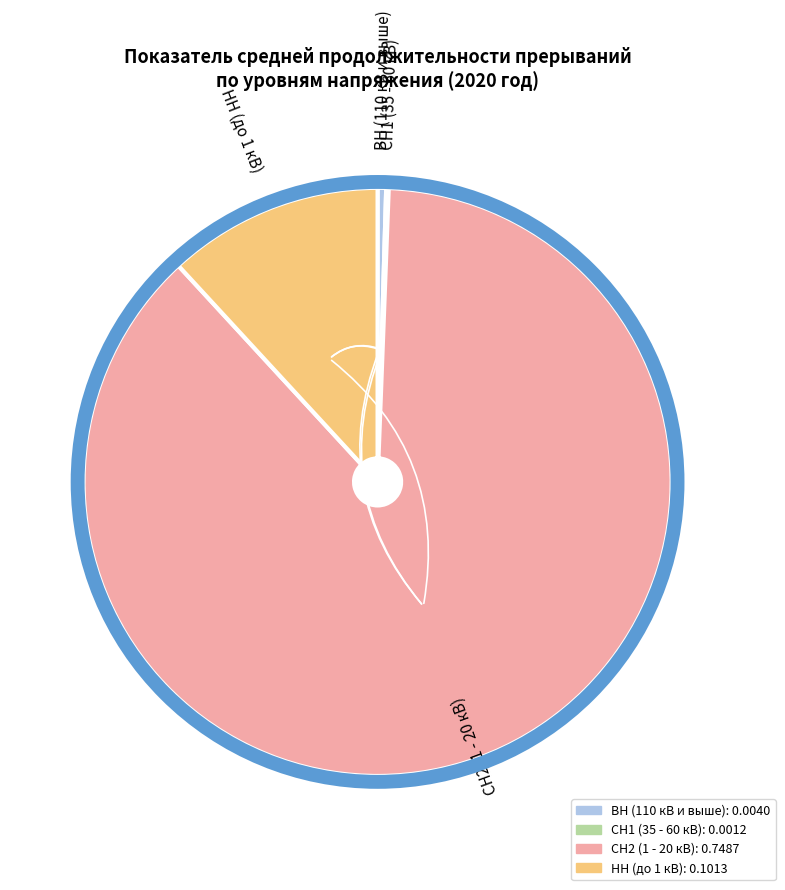

Which category has the biggest portion of the pie?

СН2 (1 - 20 кВ)